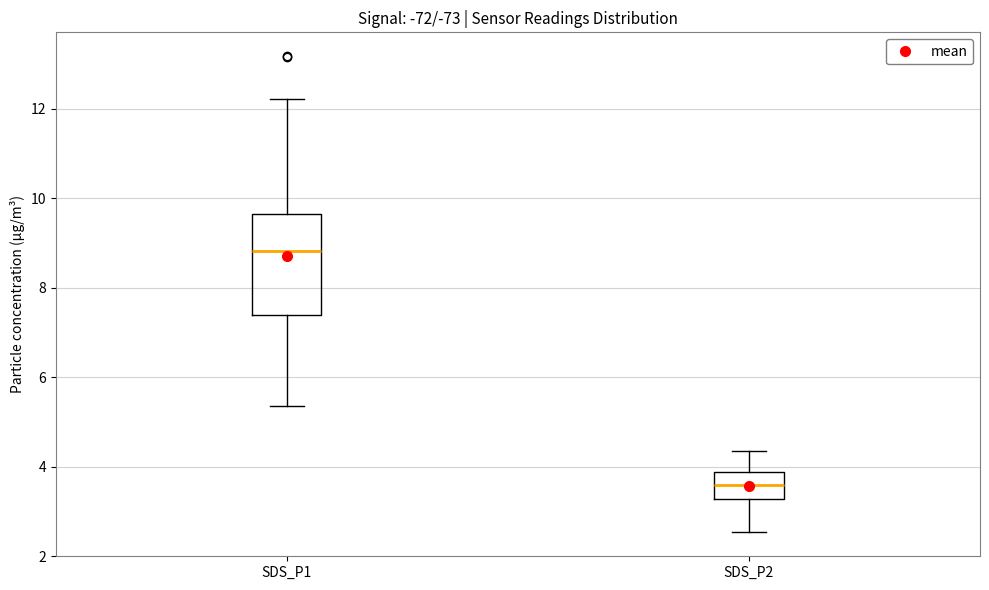

Reading left to right, read every box against the y-axis: the position of its median line, the range the box covers, and the ends of its whiskers. The values are not printed on the chart, so give them approximately, as read against the axis.

SDS_P1: median 8.8, box 7.4 to 9.6, whiskers 5.4 to 12.2
SDS_P2: median 3.6, box 3.2 to 3.8, whiskers 2.6 to 4.4